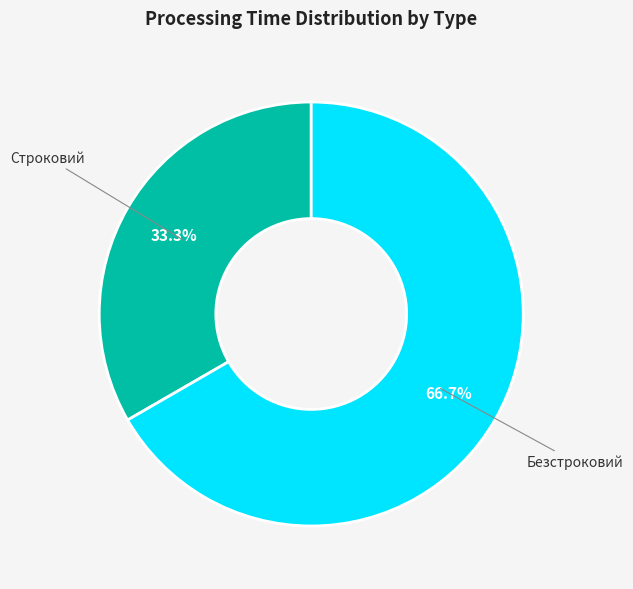

True or false: Строковий accounts for 33% of the total.

True